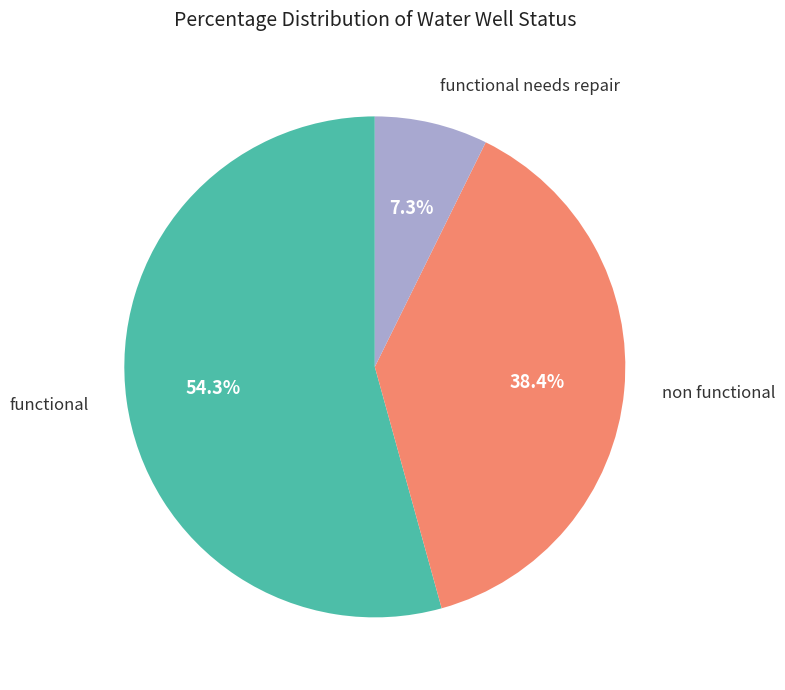

Is there a majority slice in this chart?

Yes